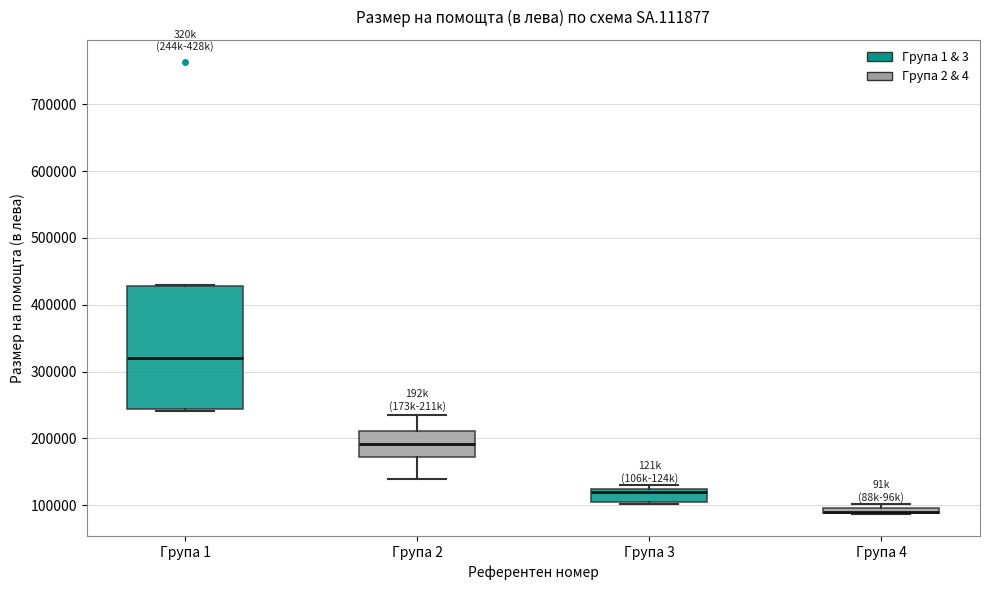

Where is the upper edge of the box for Група 3 on the y-axis? The values are not printed on the chart, so give them approximately, as read against the axis.

120000